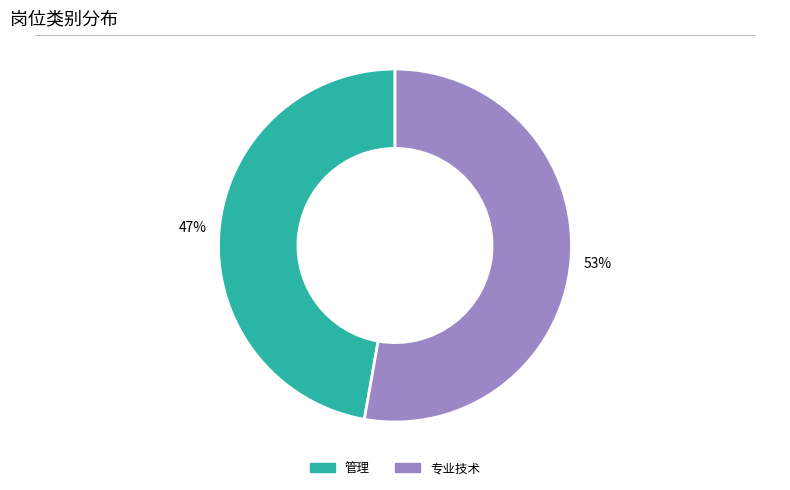

Which has a higher value, 专业技术 or 管理?

专业技术